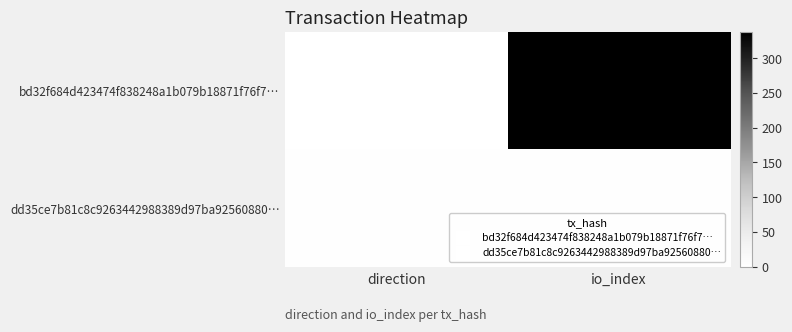

Rank the series by their maximum value, from lowest to highest.

dd35ce7b81c8c9263442988389d97ba92560880…, bd32f684d423474f838248a1b079b18871f76f7…